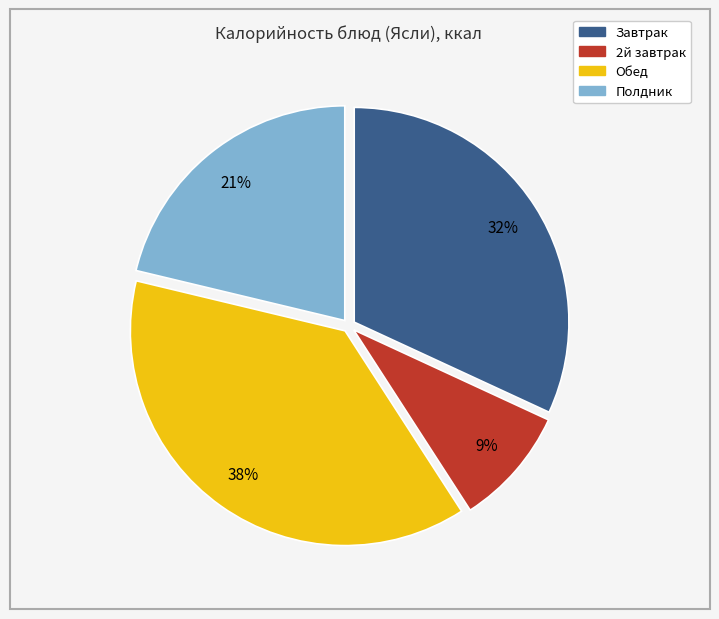

Count the number of slices in the pie.

4